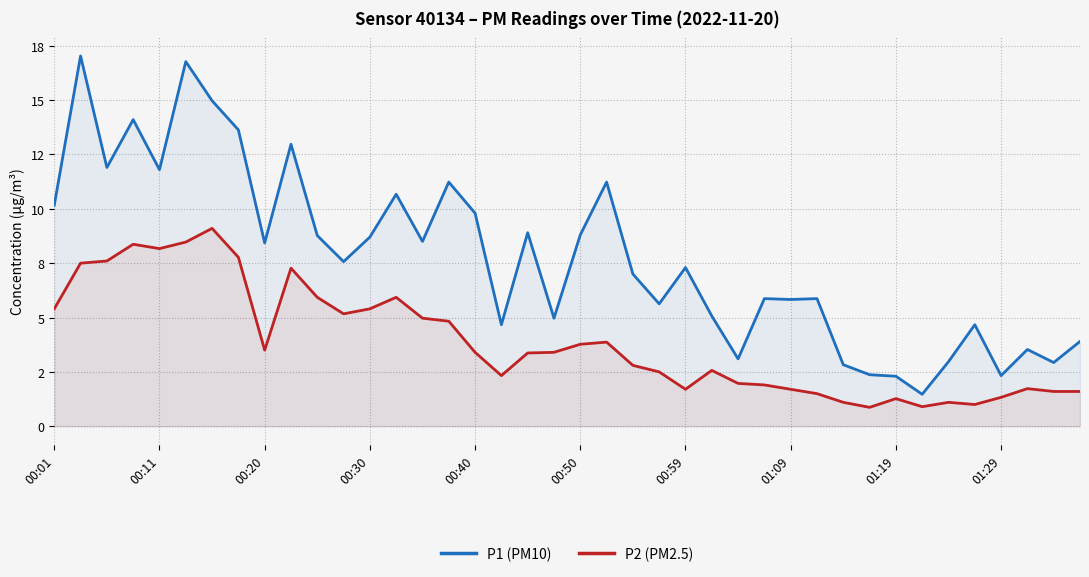

The value of P1 (PM10) at 11 is 10.9. True or false?

False